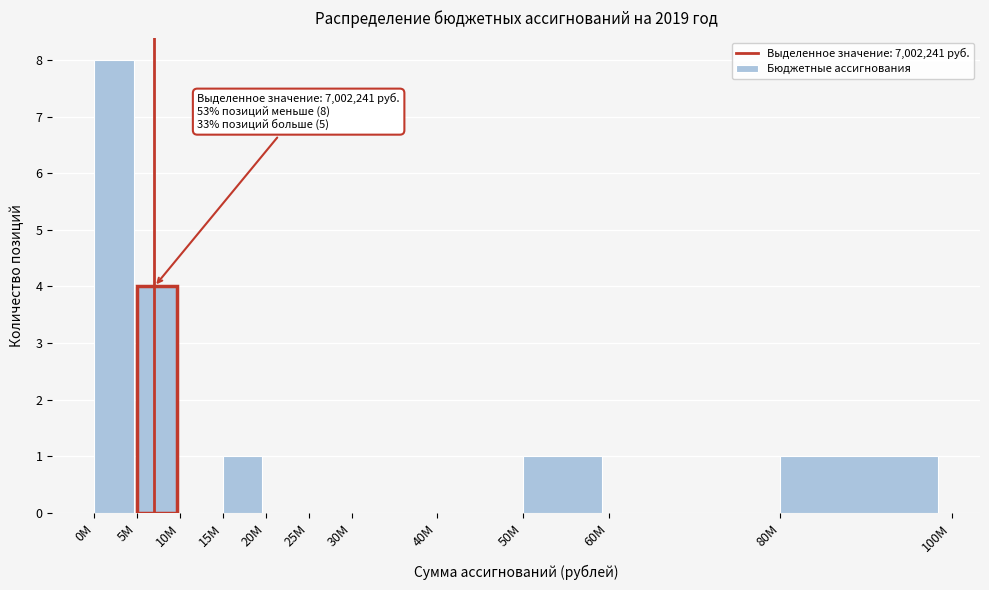

Reading left to right, extract all data points from this chart.

0M=8	5M=4	10M=0	15M=1	20M=0	25M=0	30M=0	40M=0	50M=1	60M=0	80M=1